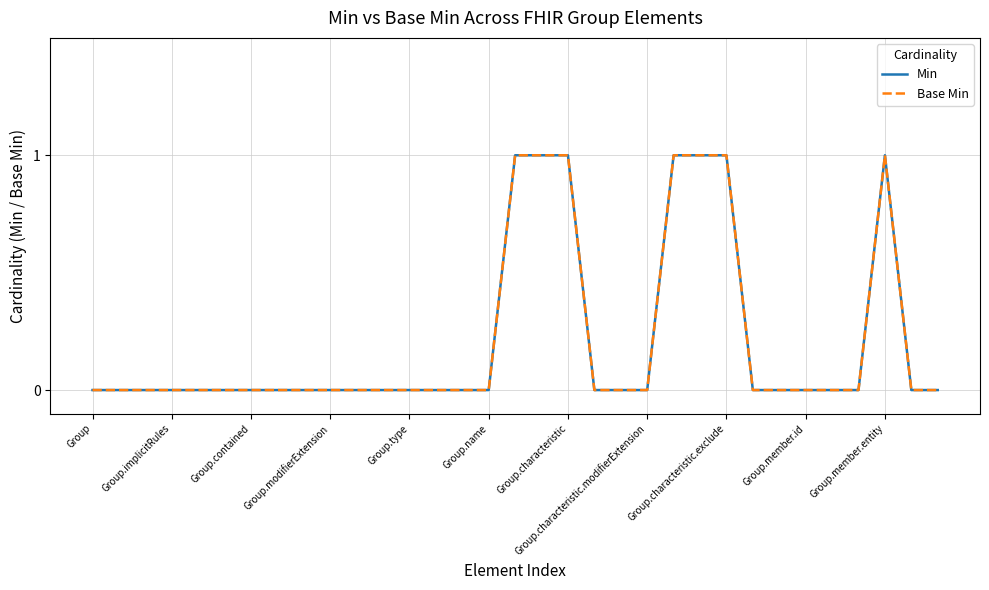

True or false: Min and Base Min intersect in this chart.

False